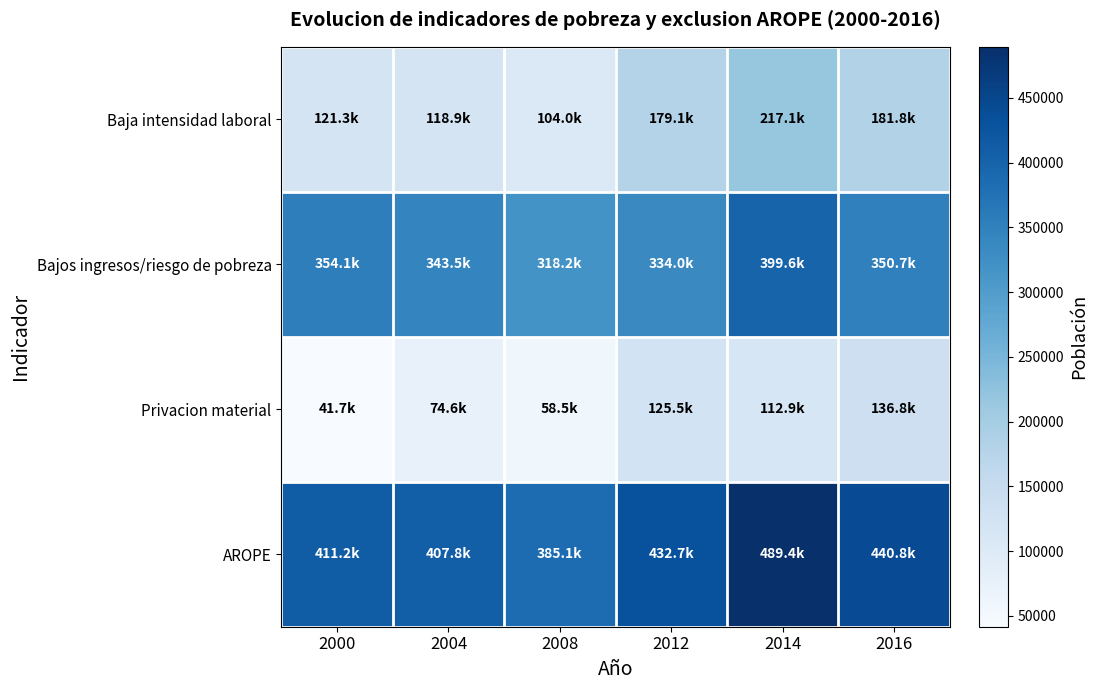

Rank the series at 2016 from highest to lowest value.

AROPE, Bajos ingresos/riesgo de pobreza, Baja intensidad laboral, Privacion material